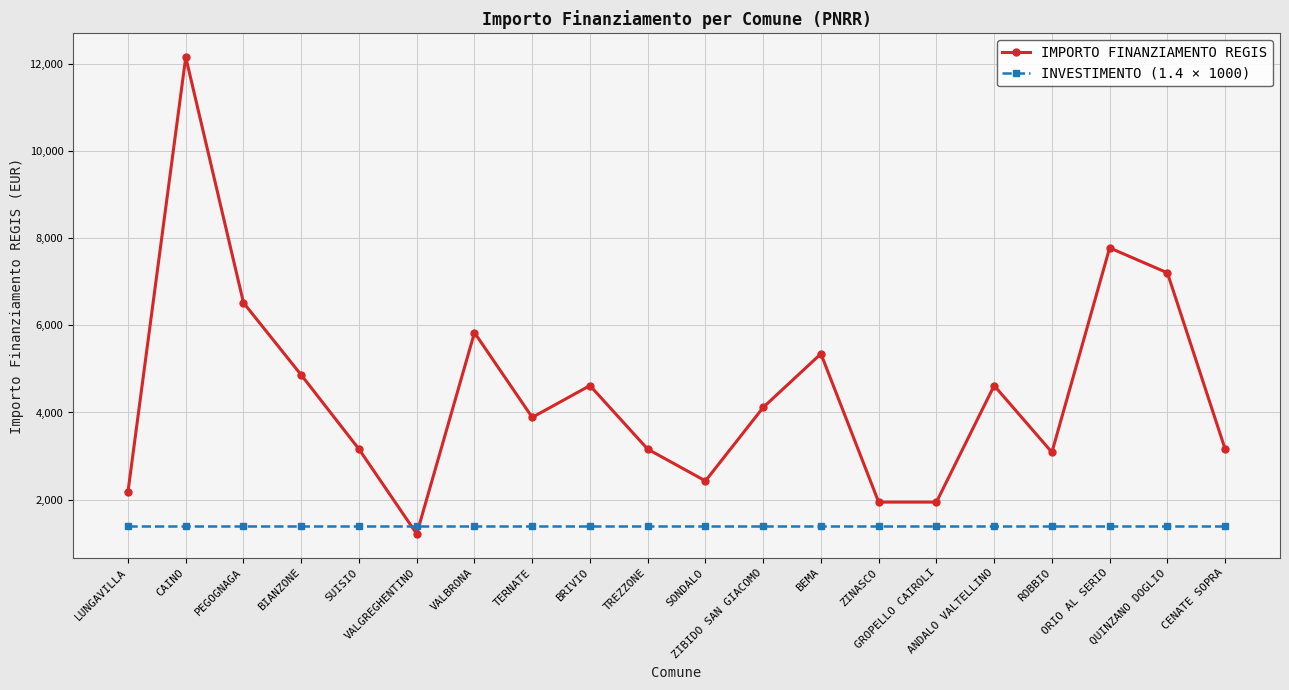

Reading left to right, list all the values displayed in this chart.

IMPORTO FINANZIAMENTO REGIS: 2187	12150	6517	4860	3159	1215	5832	3888	4617	3159	2430	4116	5346	1944	1944	4617	3087	7776	7203	3159
INVESTIMENTO (1.4 × 1000): 1400	1400	1400	1400	1400	1400	1400	1400	1400	1400	1400	1400	1400	1400	1400	1400	1400	1400	1400	1400